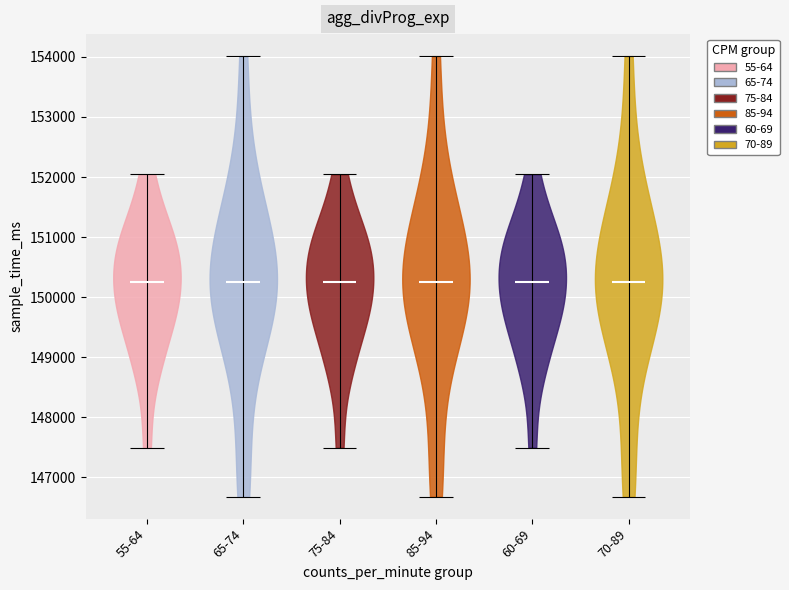

What is the highest point the violin for 60-69 reaches on the y-axis? The values are not printed on the chart, so give them approximately, as read against the axis.

152000